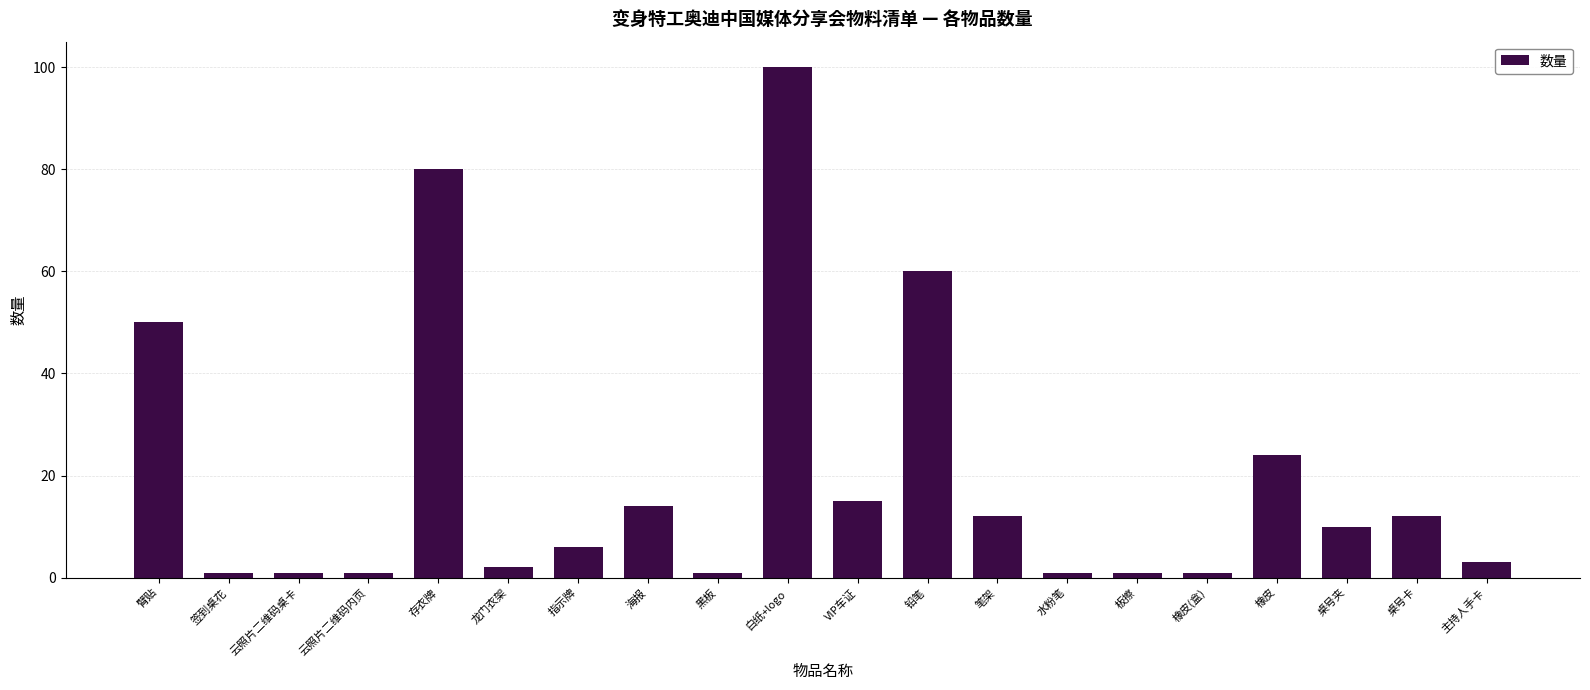

What is the sum of the values at 云照片二维码内页 and 存衣牌?

81